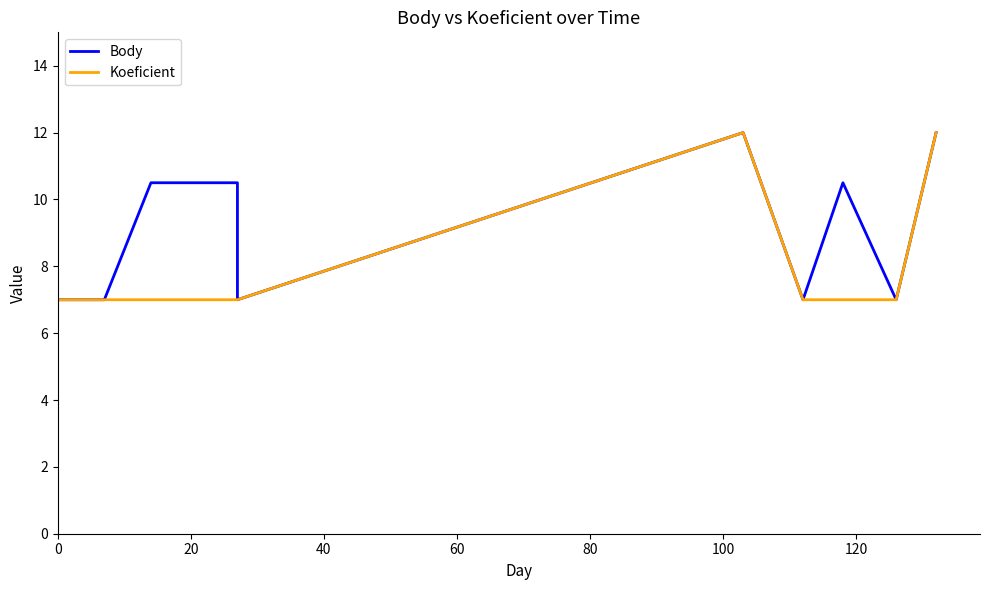

Is this an area chart (filled region under the line)?

No